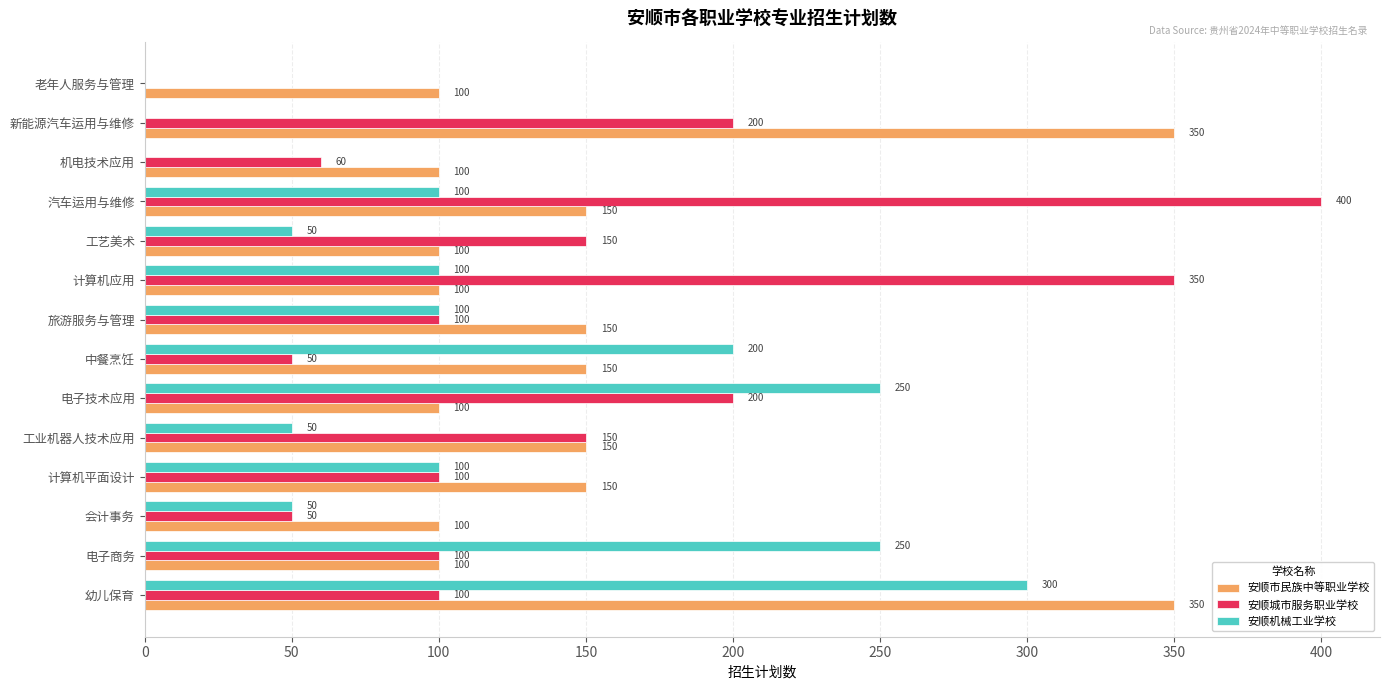

The value of 安顺机械工业学校 at 新能源汽车运用与维修 is 145. True or false?

False